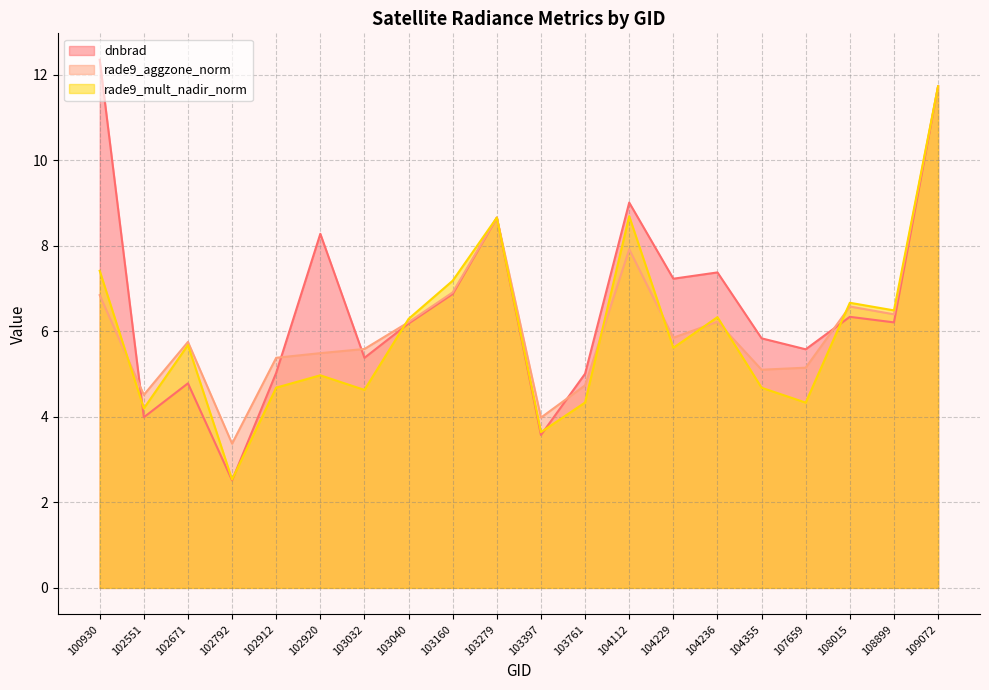

At how many categories does at least one series exceed 7?

8